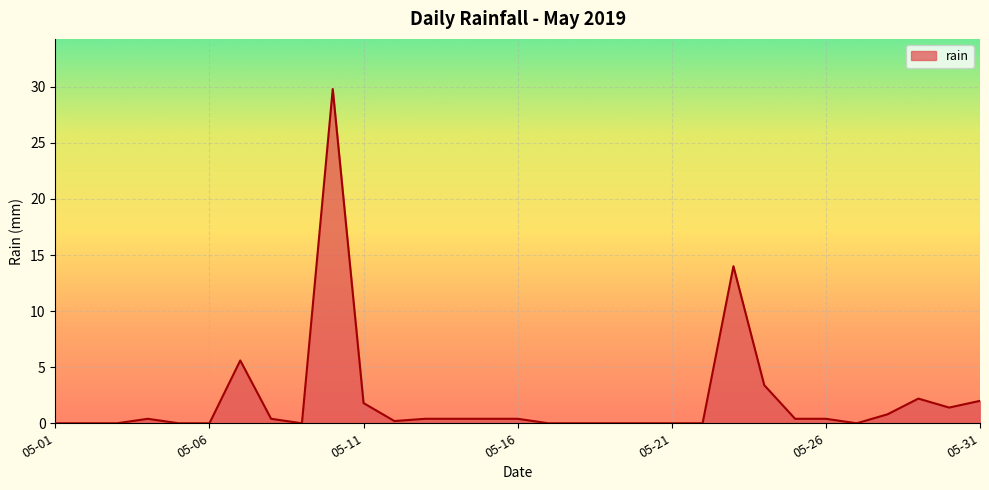

What is the maximum value shown in the chart?

29.8